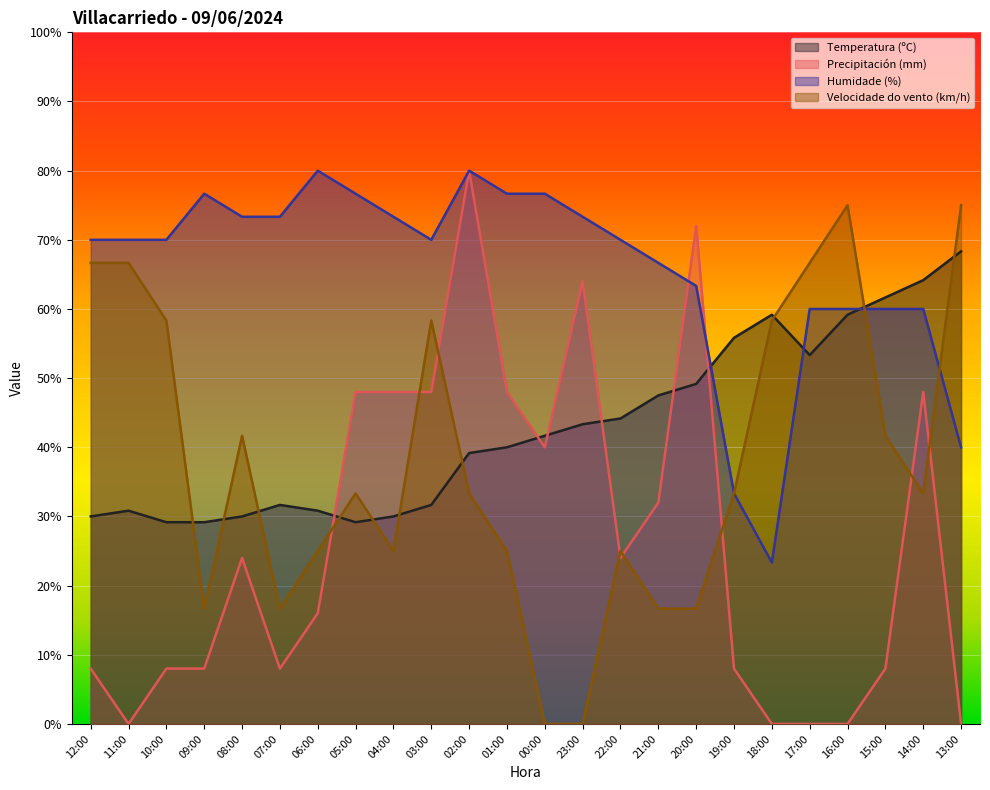

List the labels in order of Velocidade do vento (km/h) value, smallest first.

00:00, 23:00, 09:00, 07:00, 21:00, 20:00, 06:00, 04:00, 01:00, 22:00, 05:00, 02:00, 19:00, 14:00, 08:00, 15:00, 10:00, 03:00, 18:00, 12:00, 11:00, 17:00, 16:00, 13:00